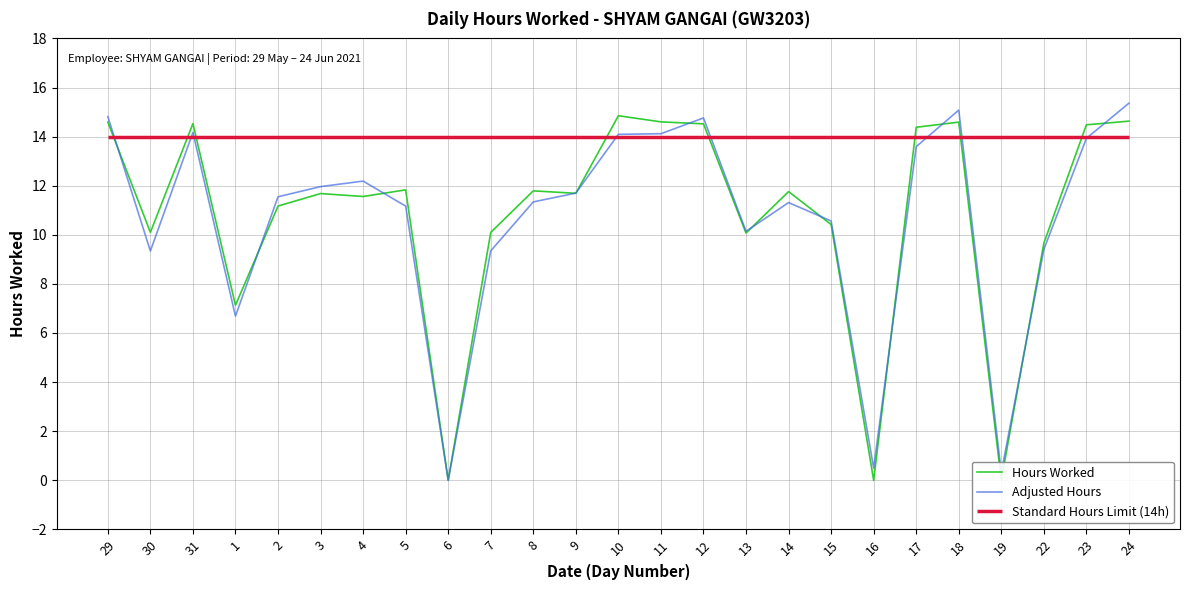

Reading right to left, extract all data points from this chart.

Hours Worked: 14.6	14.5	9.7	0.0	14.6	14.4	0.0	10.4	11.8	10.1	14.5	14.6	14.8	11.7	11.8	10.1	0.0	11.8	11.6	11.7	11.2	7.1	14.5	10.1	14.6
Adjusted Hours: 15.4	13.9	9.4	0.3	15.1	13.6	0.5	10.6	11.3	10.1	14.8	14.1	14.1	11.7	11.3	9.3	0.0	11.2	12.2	12.0	11.5	6.7	14.2	9.3	14.8